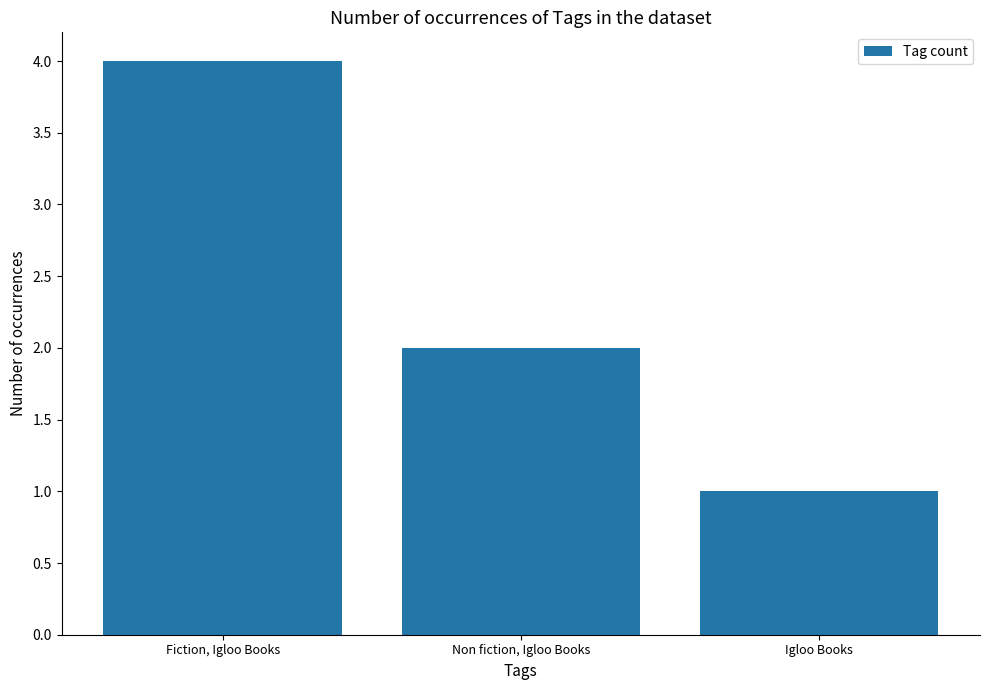

What is the approximate value at Non fiction, Igloo Books?

2